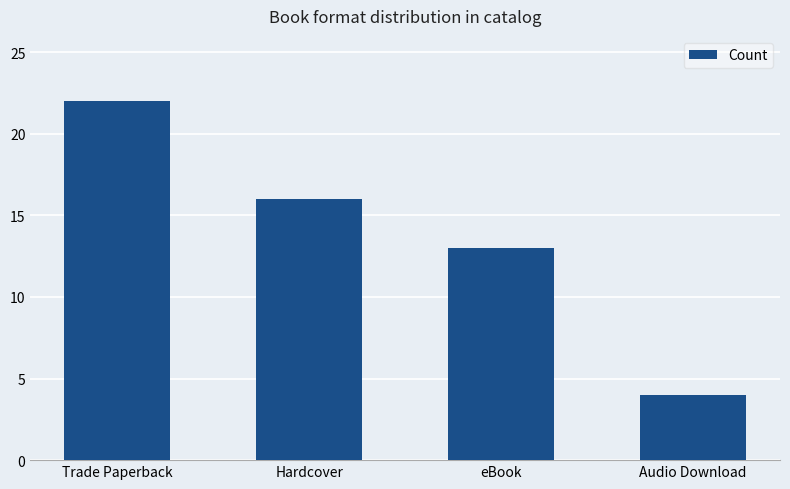

At which label is the value closest to 13?

eBook